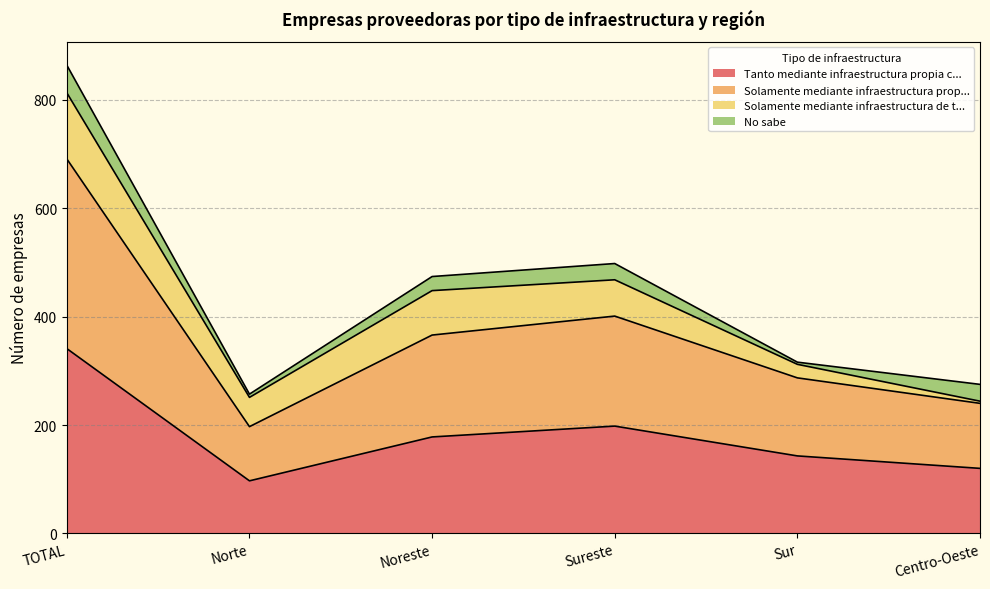

Which series has the widest spread of values?

Solamente mediante infraestructura prop...